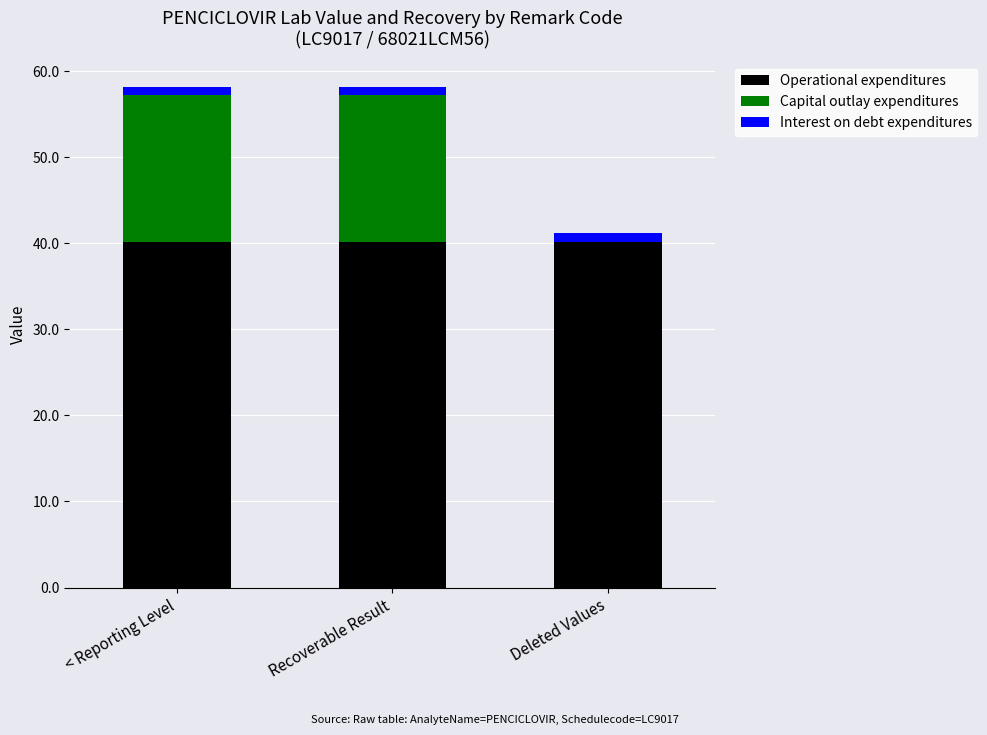

The value of Operational expenditures at < Reporting Level is 14.1. True or false?

False